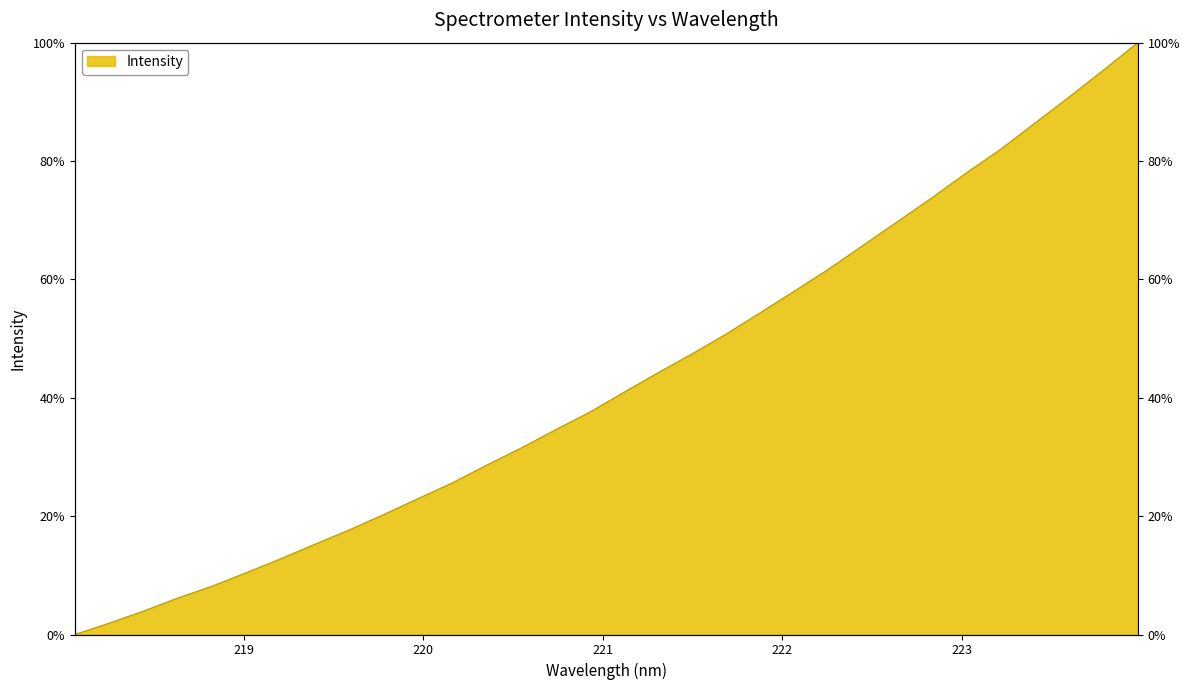

Where does the data first go above 40?

221.1174